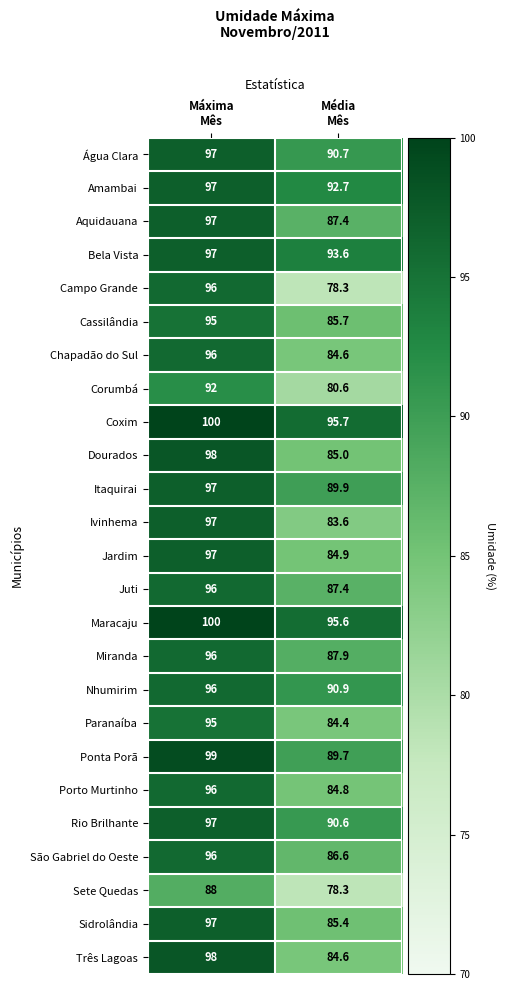

Which series has the largest total across all categories?

Coxim